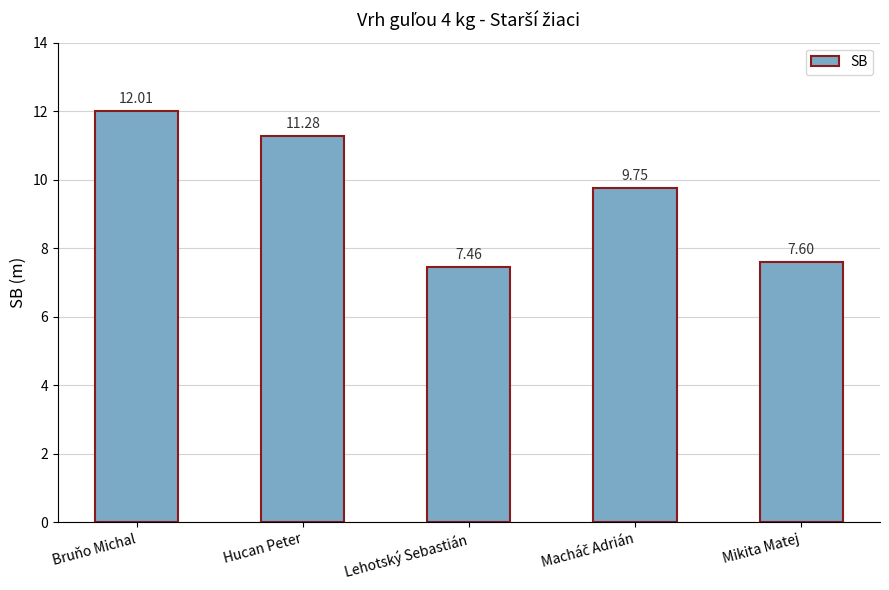

Which has a higher value, Lehotský Sebastián or Bruňo Michal?

Bruňo Michal